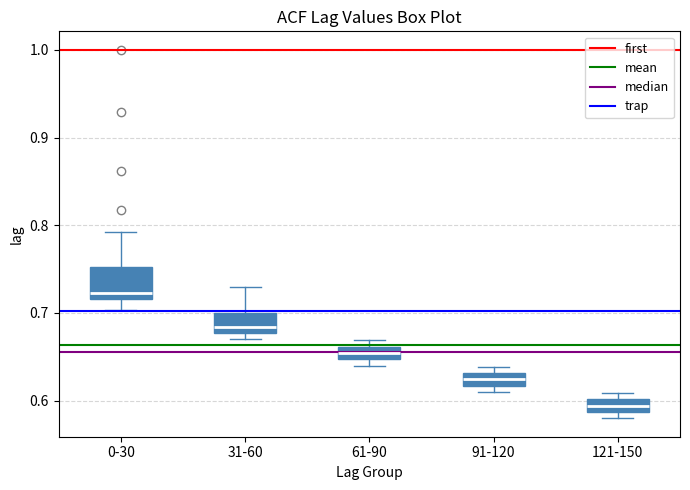

Where is the upper edge of the box for 121-150 on the y-axis? The values are not printed on the chart, so give them approximately, as read against the axis.

0.60